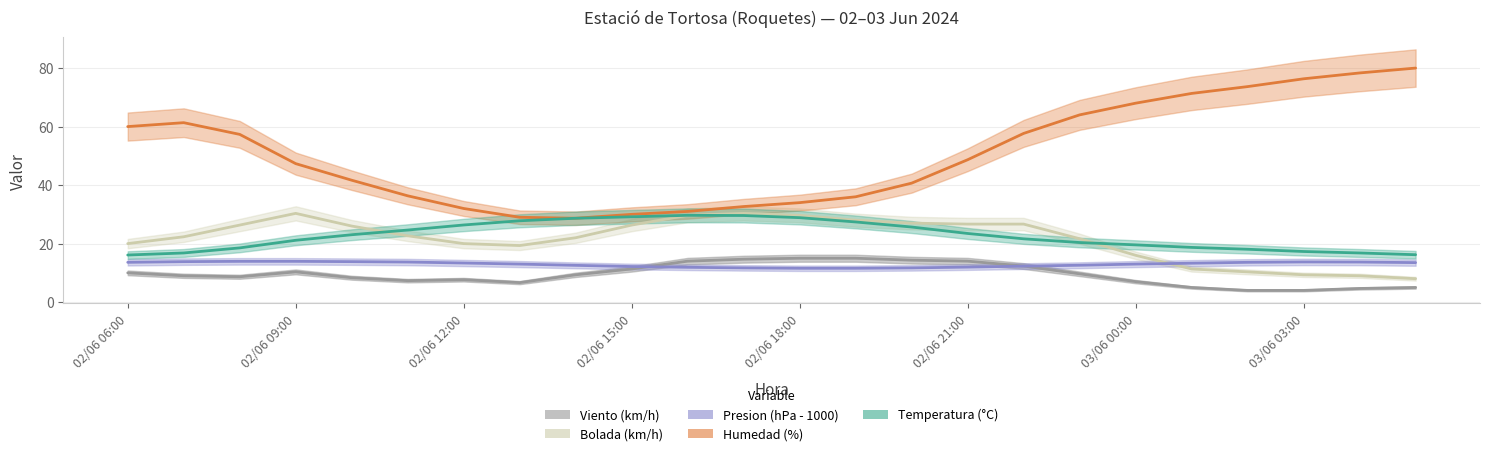

Between 03/06 01:00 and 03/06 00:00, which is larger?

03/06 00:00